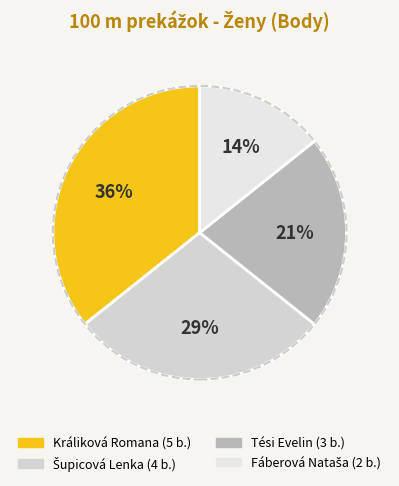

What is the change in value from Šupicová Lenka to Fáberová Nataša?

-2